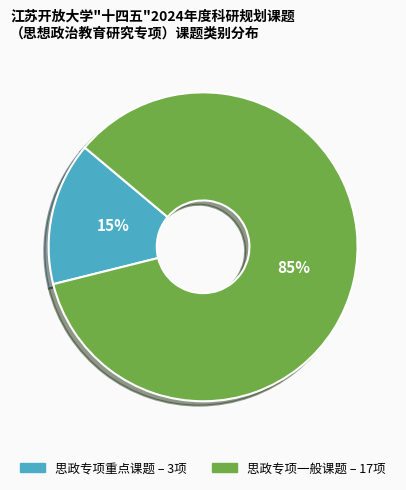

Which category has the biggest portion of the pie?

思政专项一般课题